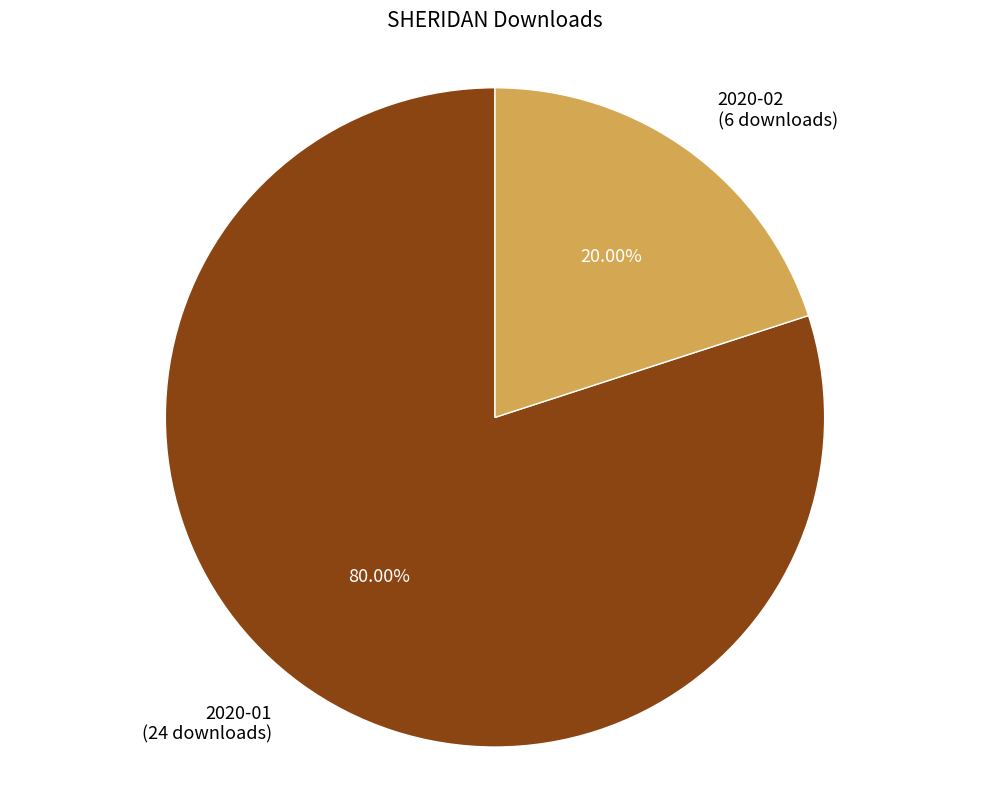

Which category has the biggest portion of the pie?

2020-01